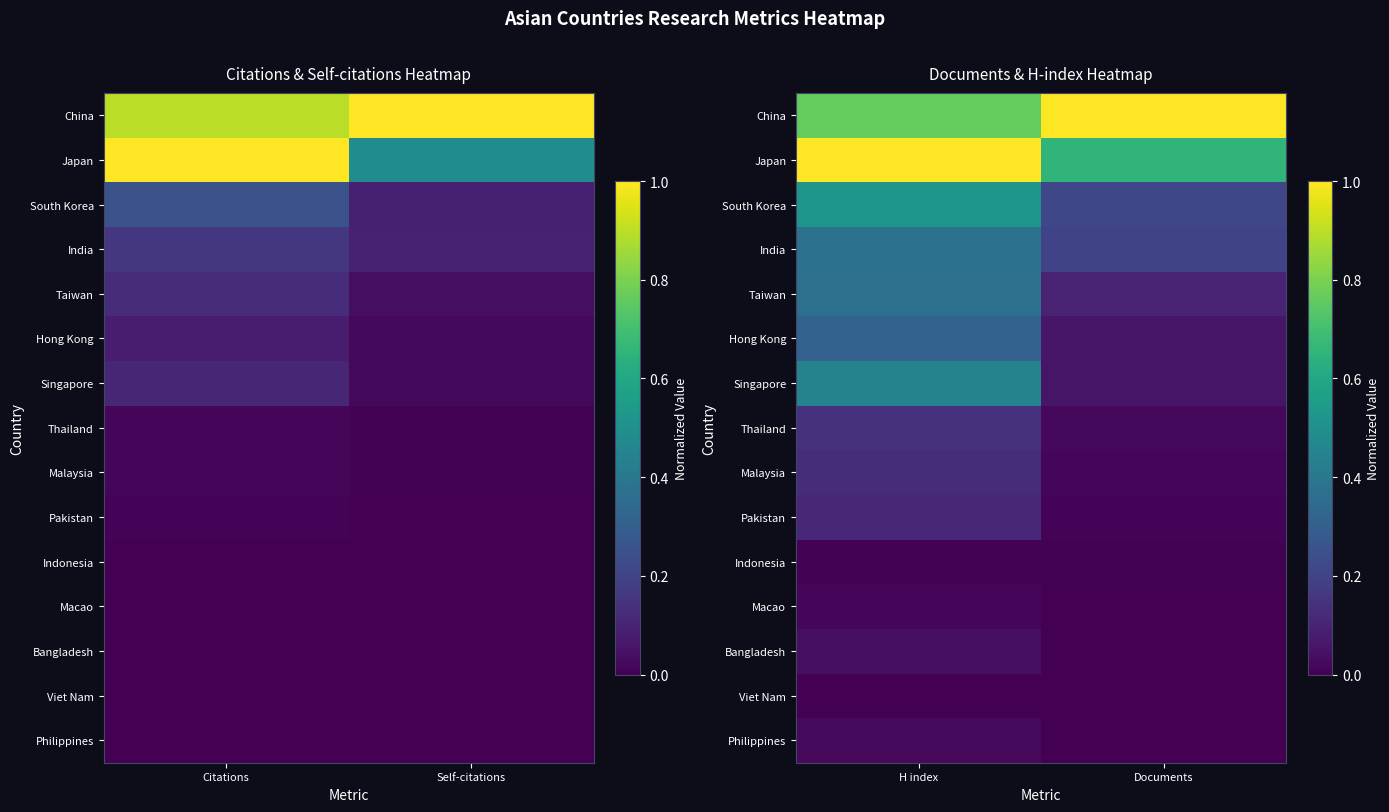

The value of Taiwan at Documents is 0.1. True or false?

True